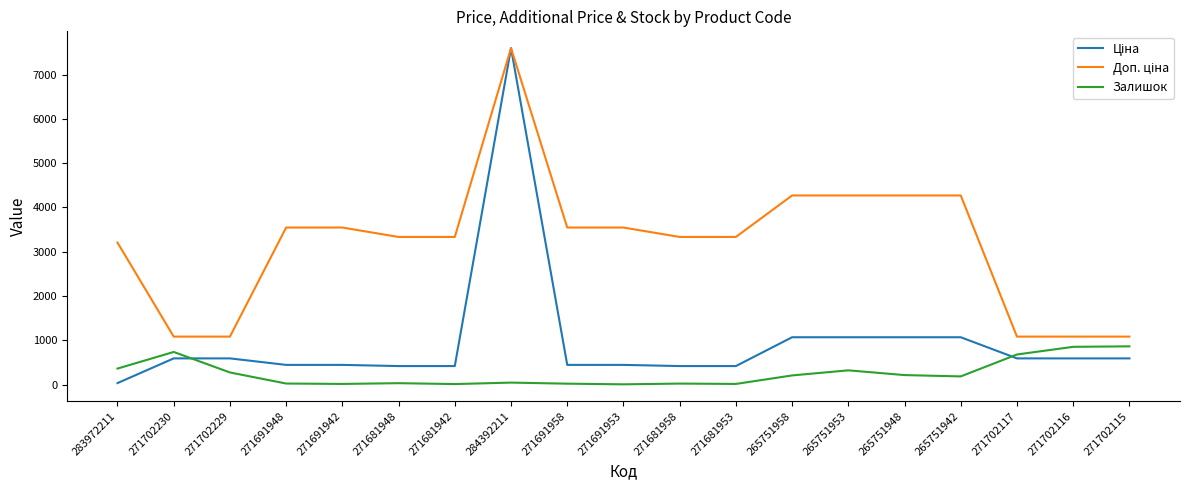

At which category is the sum across all series the highest?

284392211